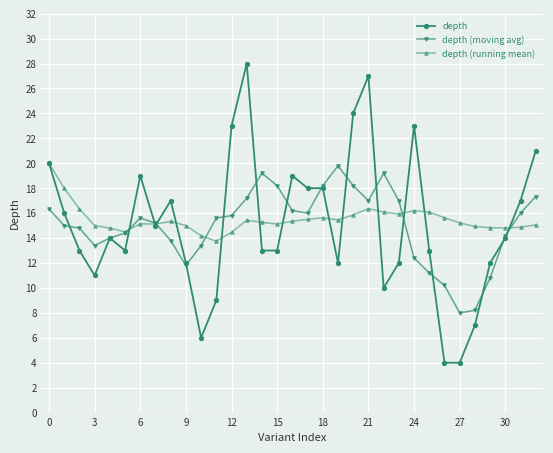

Which series has the largest range (max minus min)?

depth